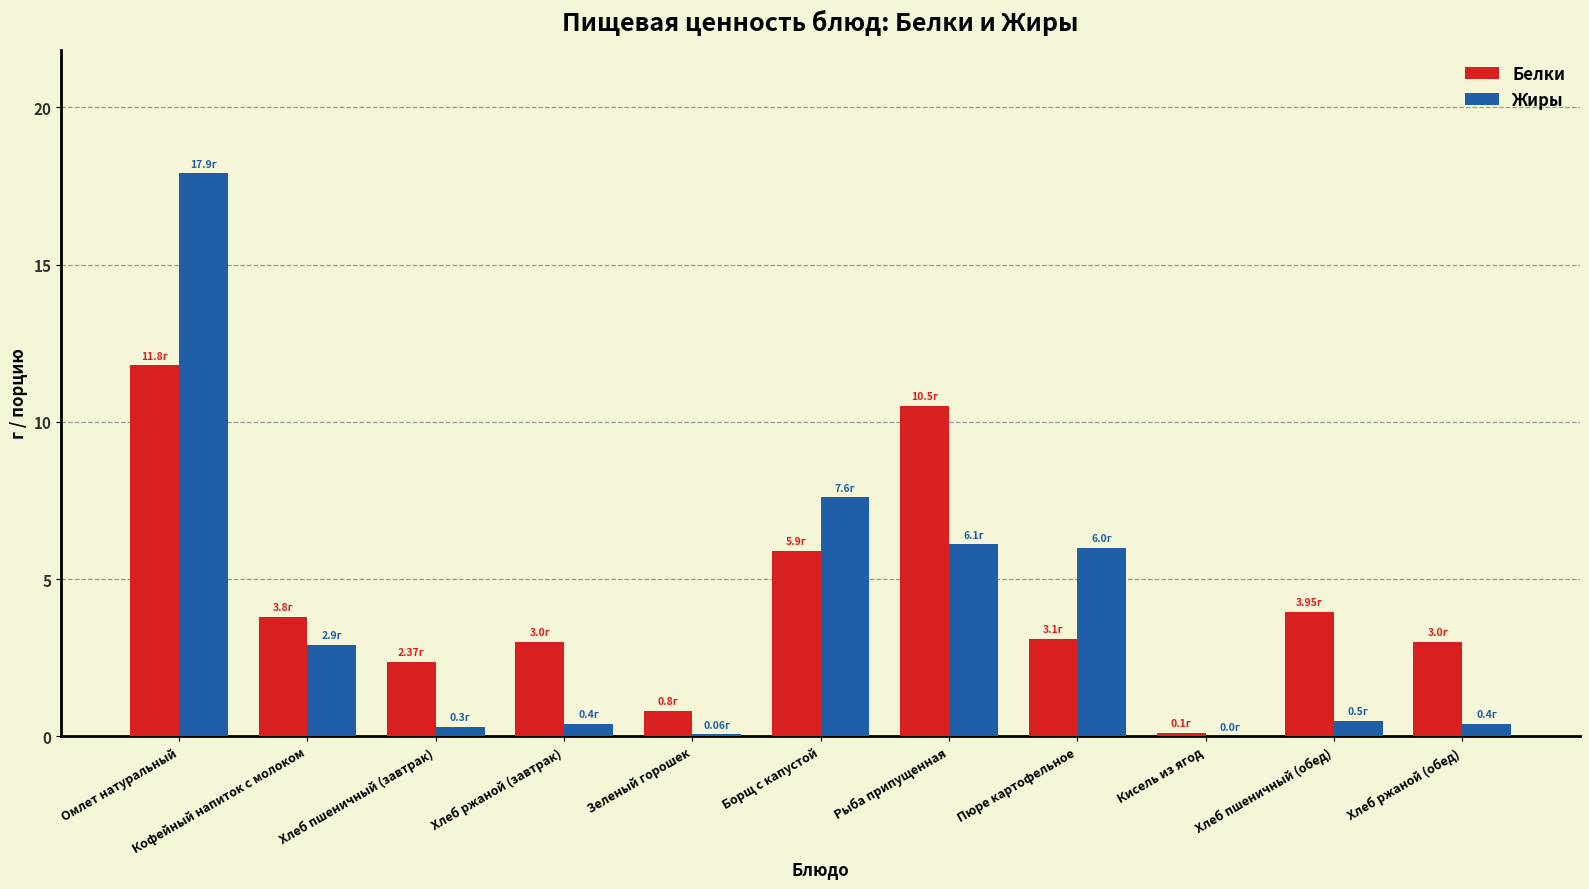

Between Омлет натуральный and Борщ с капустой, which series saw the biggest shift?

Жиры